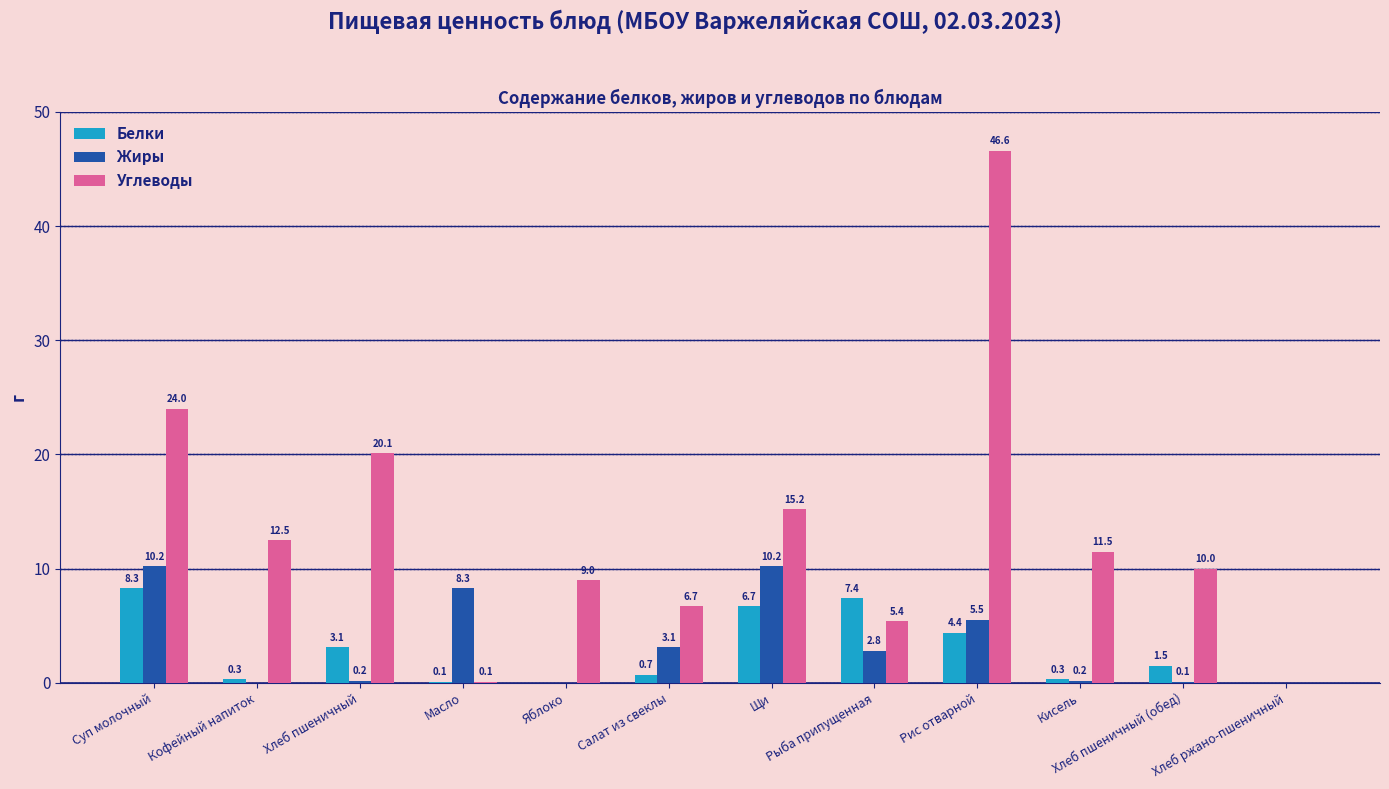

How many groups of bars are there?

12